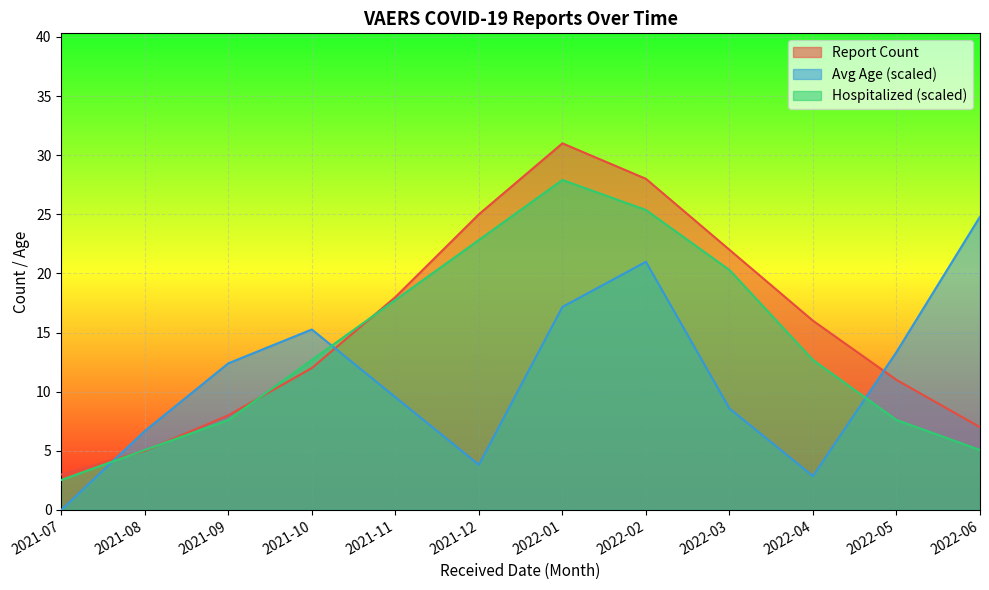

Rank the series by their average value, from lowest to highest.

Avg Age (scaled), Hospitalized (scaled), Report Count